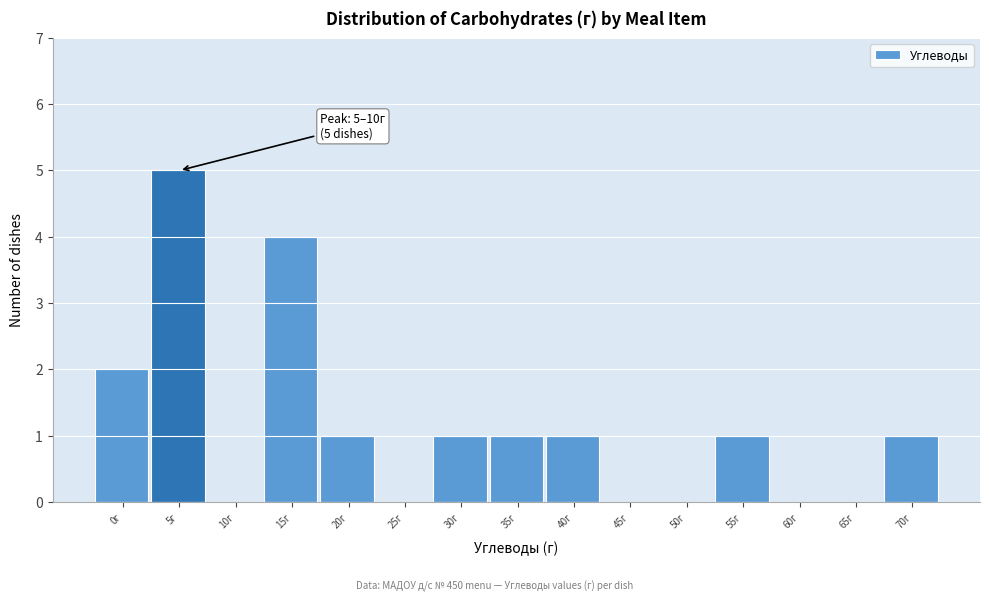

Reading right to left, what are all the values shown in this chart?

70г=1	65г=0	60г=0	55г=1	50г=0	45г=0	40г=1	35г=1	30г=1	25г=0	20г=1	15г=4	10г=0	5г=5	0г=2